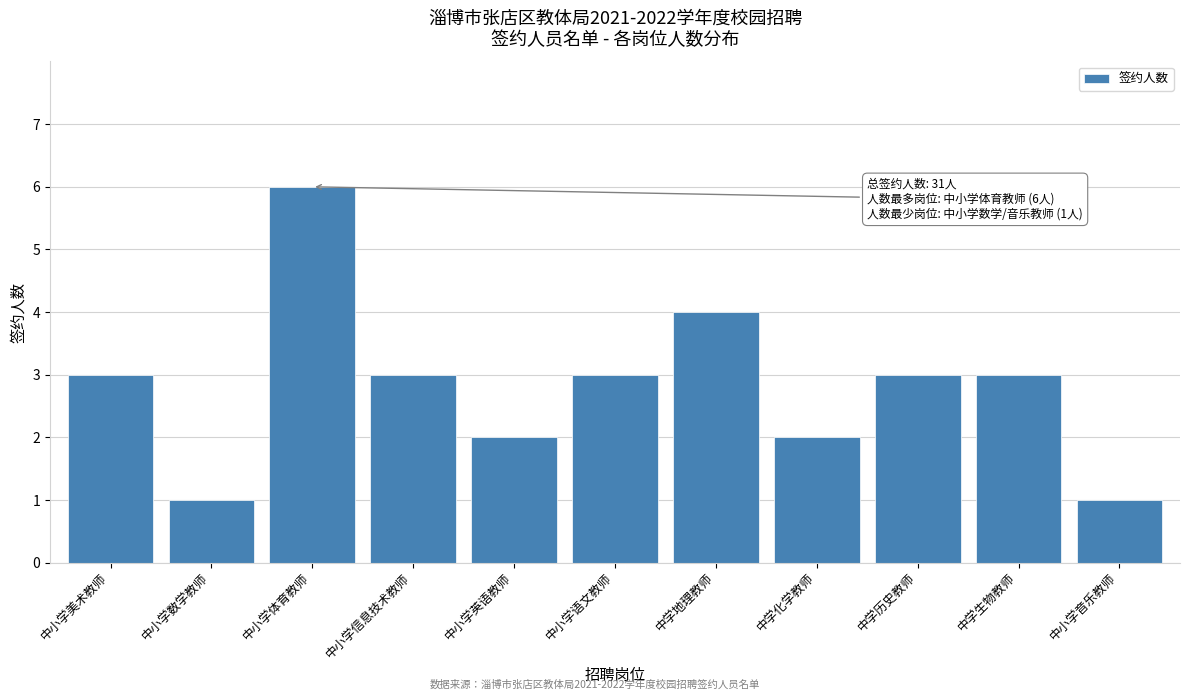

Reading left to right, list all the values displayed in this chart.

3	1	6	3	2	3	4	2	3	3	1